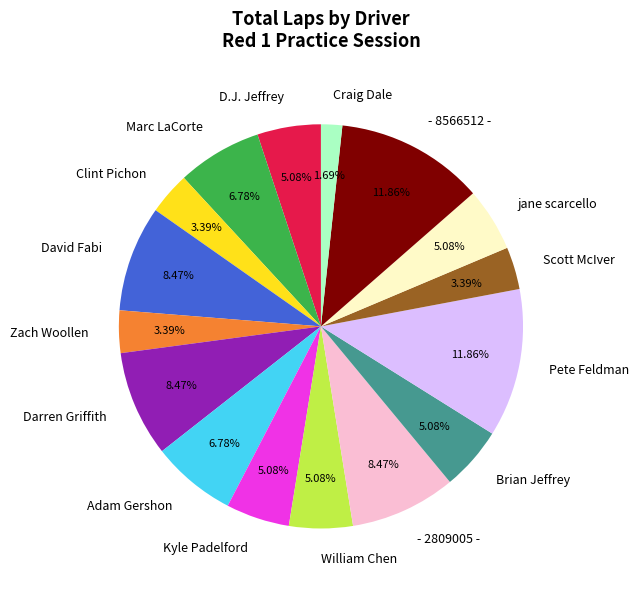

The Pete Feldman slice represents 26% of the pie. True or false?

False